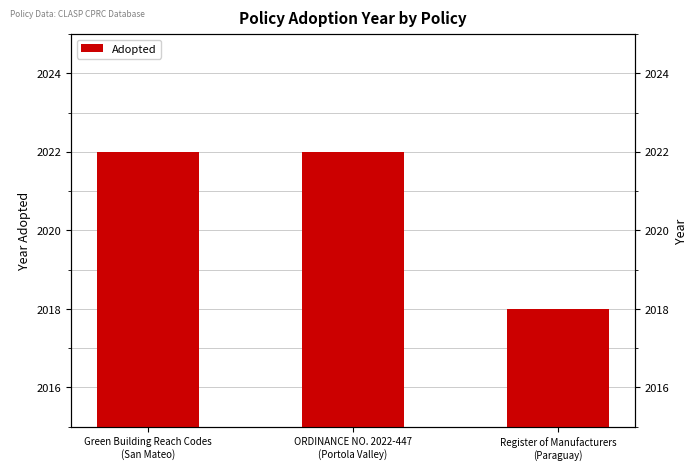

What is the value of the 2nd bar from the left?

2022